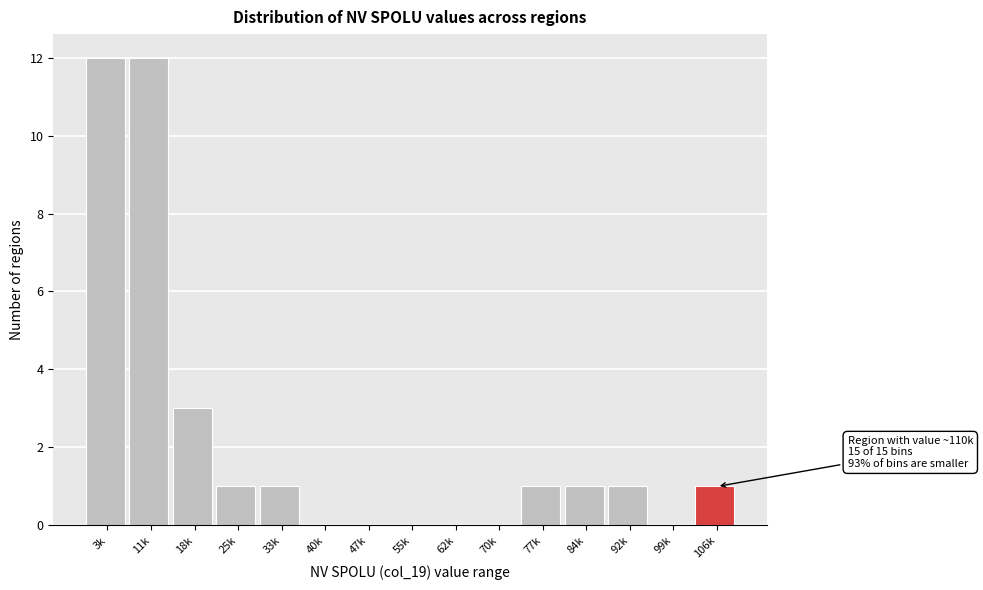

Reading right to left, list all the values displayed in this chart.

106k=1	99k=0	92k=1	84k=1	77k=1	70k=0	62k=0	55k=0	47k=0	40k=0	33k=1	25k=1	18k=3	11k=12	3k=12